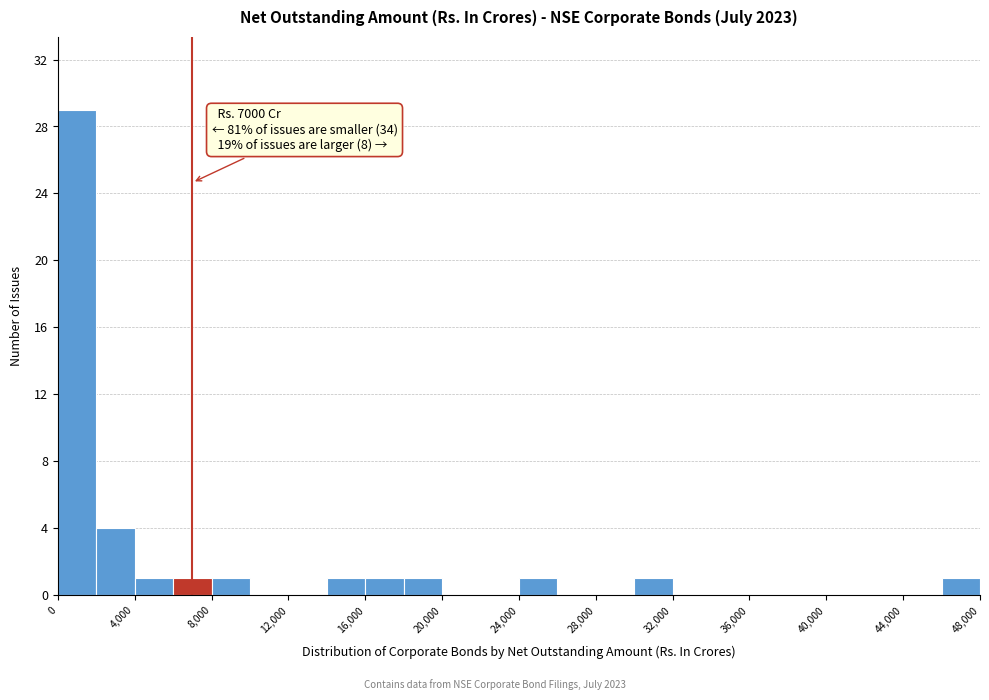

Which range on the x-axis has the tallest bar?

0 to 2000